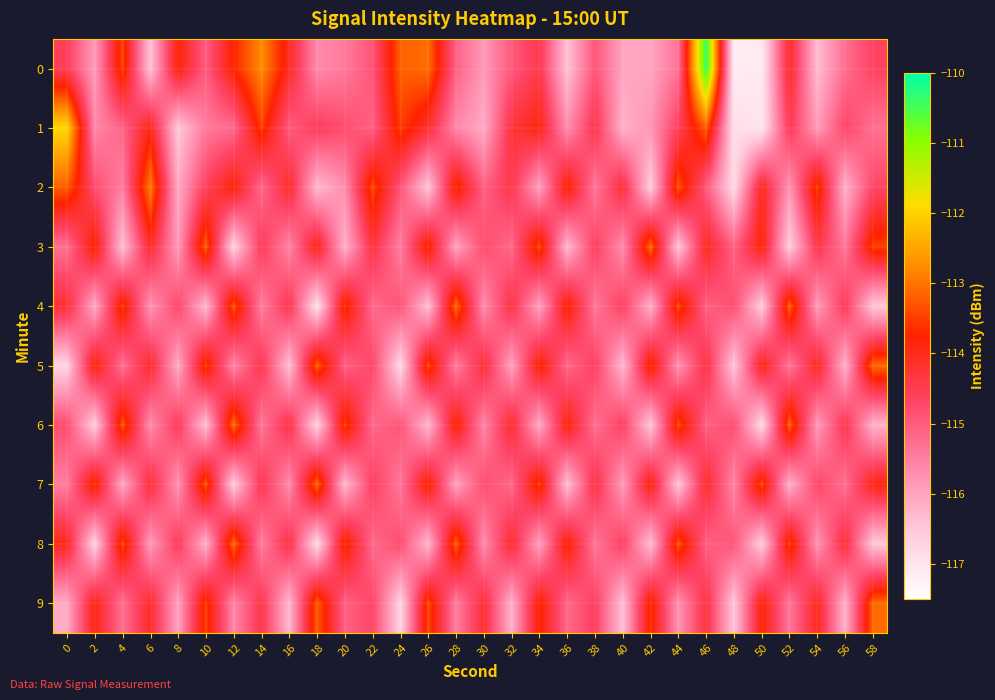

Count the number of data series in this chart.

10